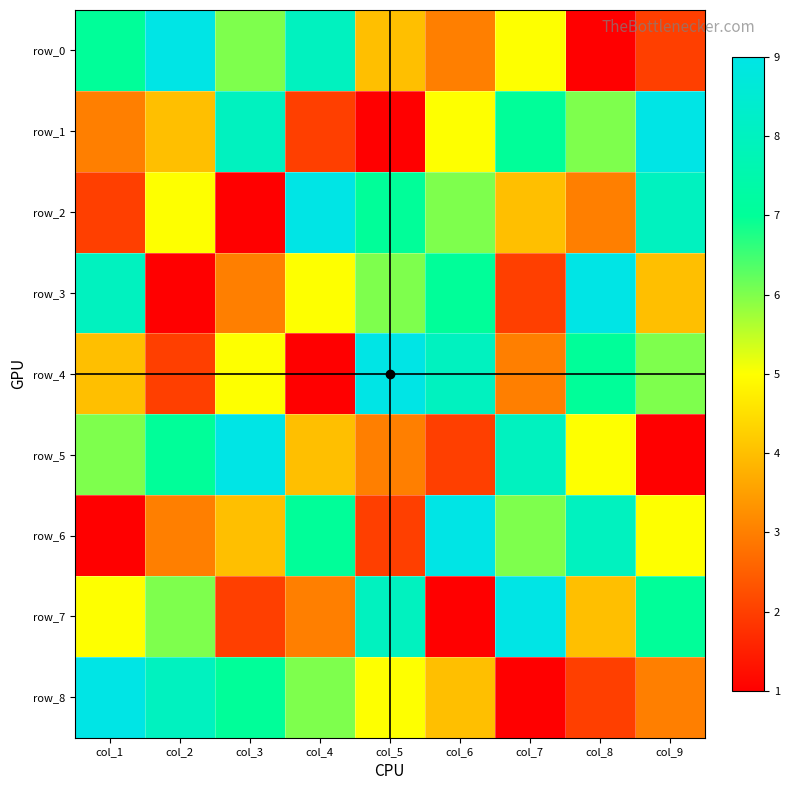

Which series has the largest total across all categories?

row_0